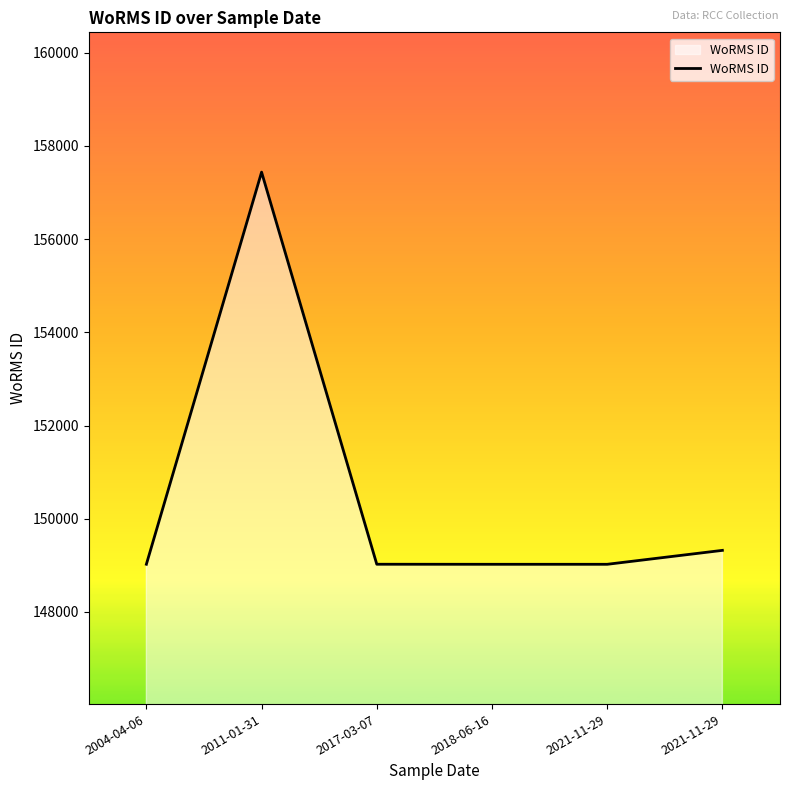

True or false: the data has more than 2 interior local peaks.

False